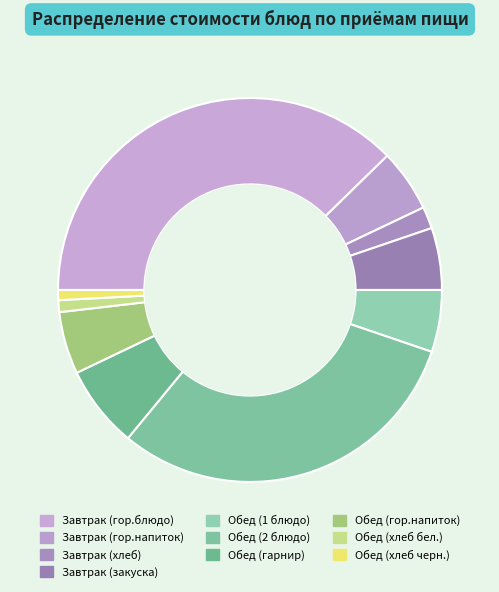

Combined, what portion of the pie is Завтрак (хлеб) and Обед (хлеб бел.)?

2.8%